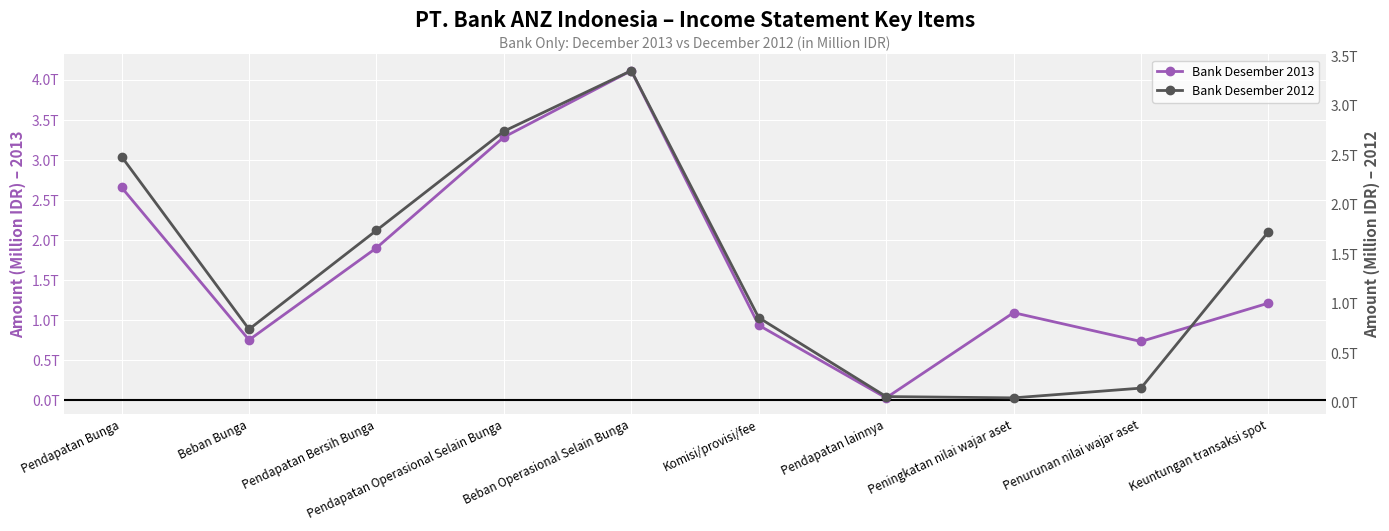

Where is the first local maximum for Bank Desember 2012?

Beban Operasional Selain Bunga